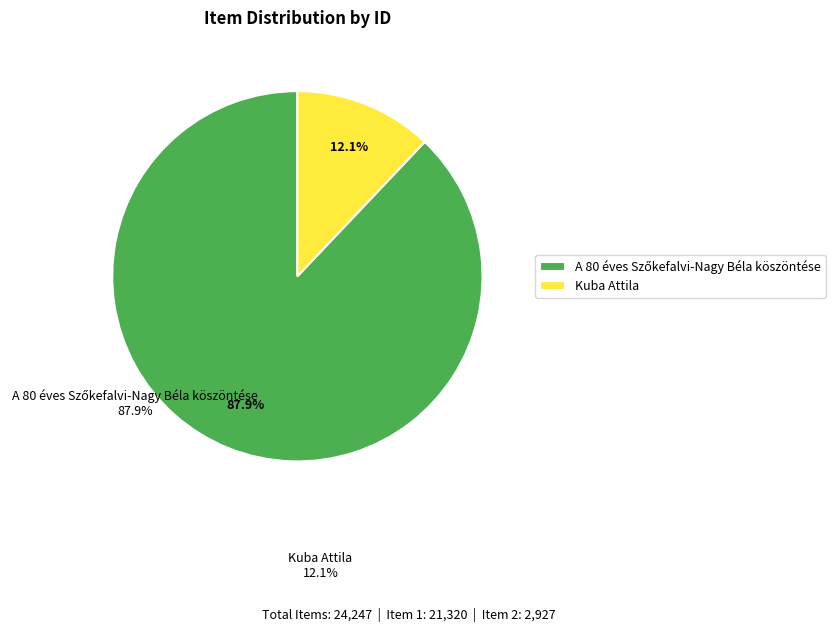

What portion of the pie excludes Kuba Attila?

87.9%